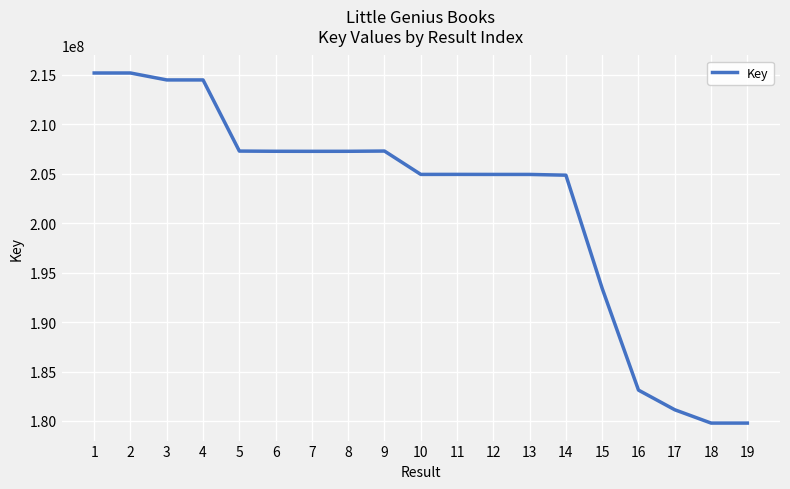

Does the chart have visible grid lines?

Yes